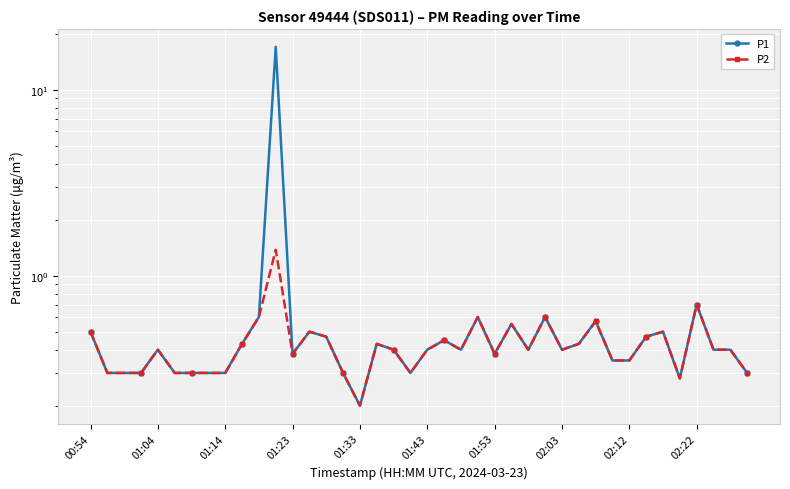

What are all the series names shown in the legend?

P1, P2